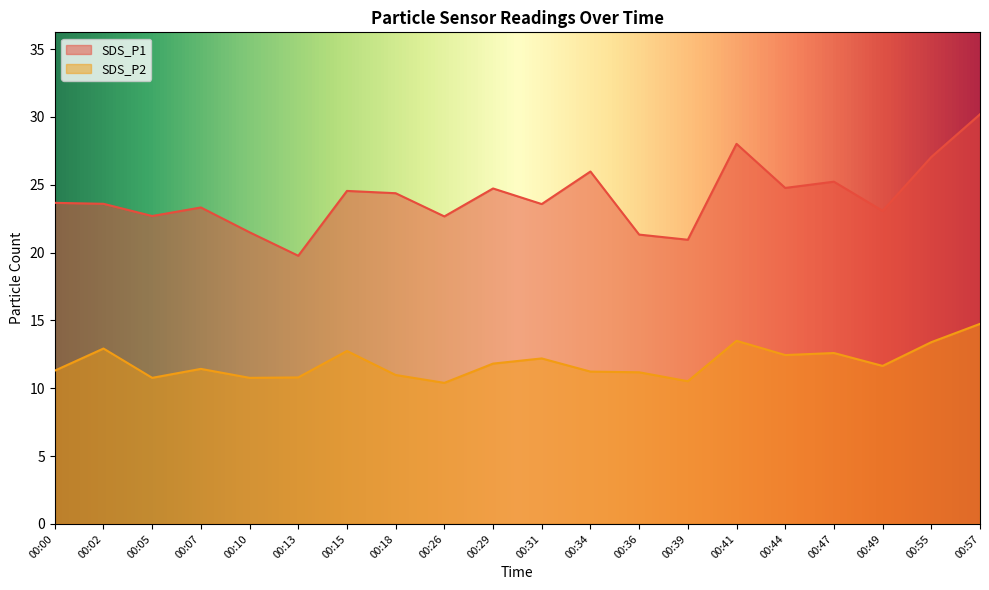

At which category is the sum across all series the highest?

00:57